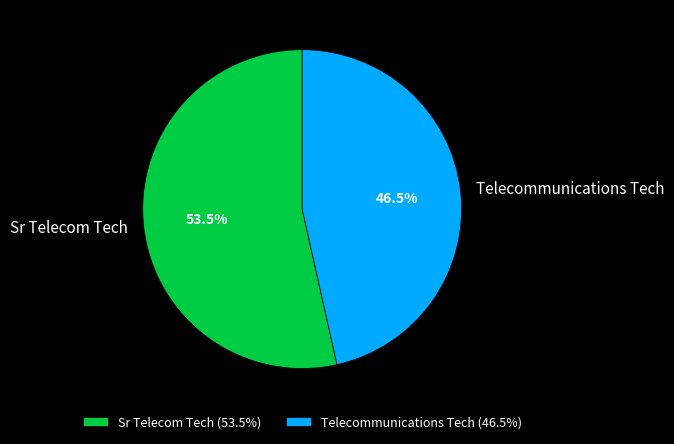

Combined, do Sr Telecom Tech and Telecommunications Tech account for over 50%?

Yes